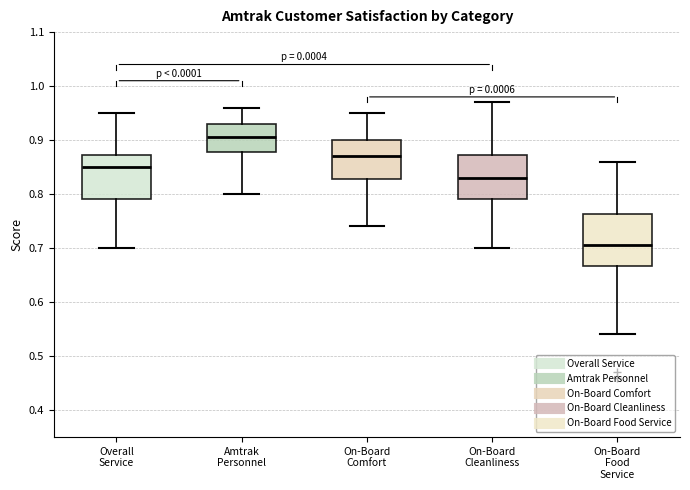

Which box has the lowest median line?

On-Board Food Service